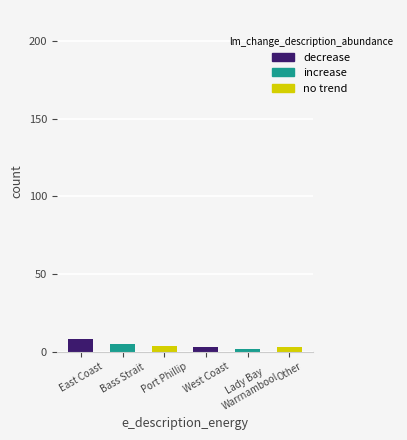

Does the chart contain stacked bars?

No